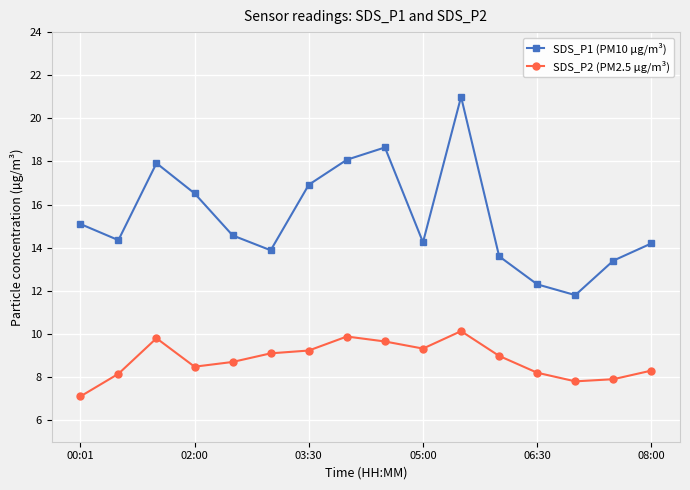

What is the minimum value for SDS_P2 (PM2.5 µg/m³)?

7.1